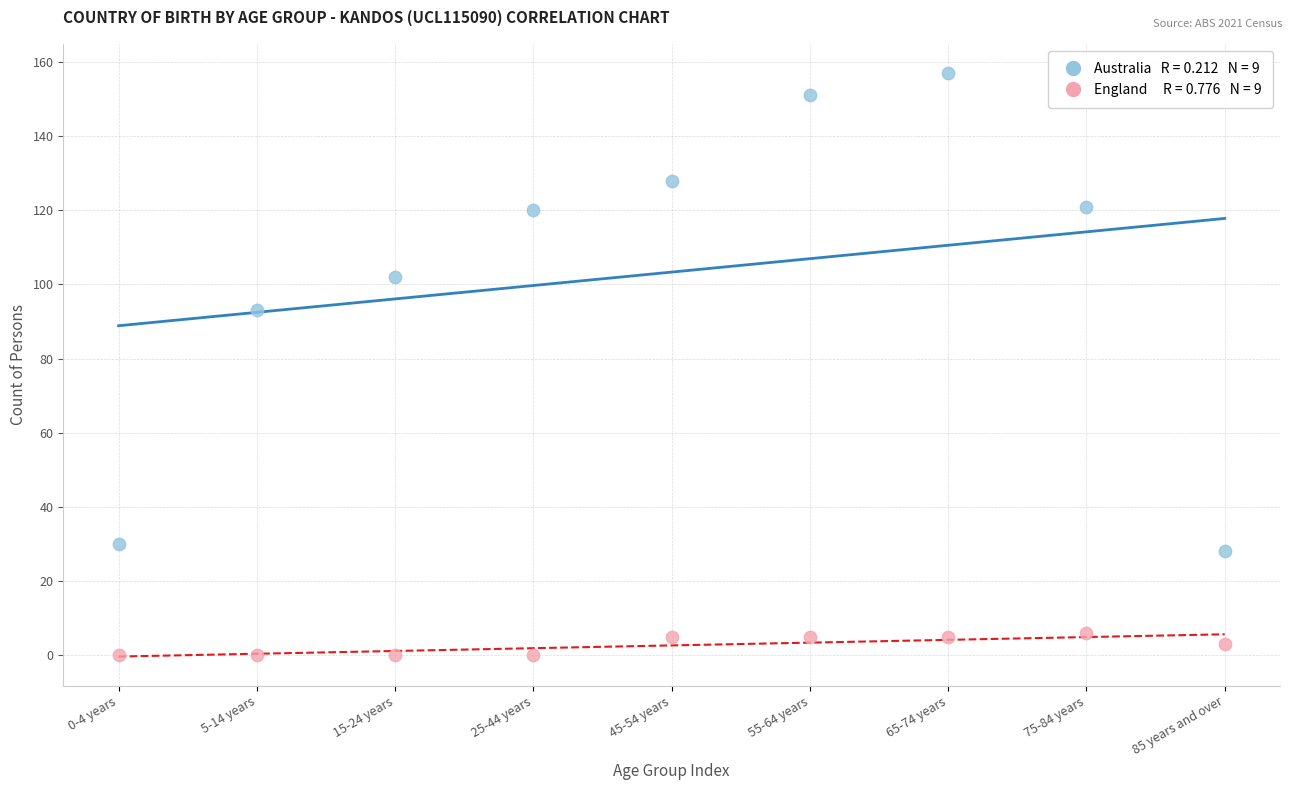

Across all series, what Y value is closest to 78?

93